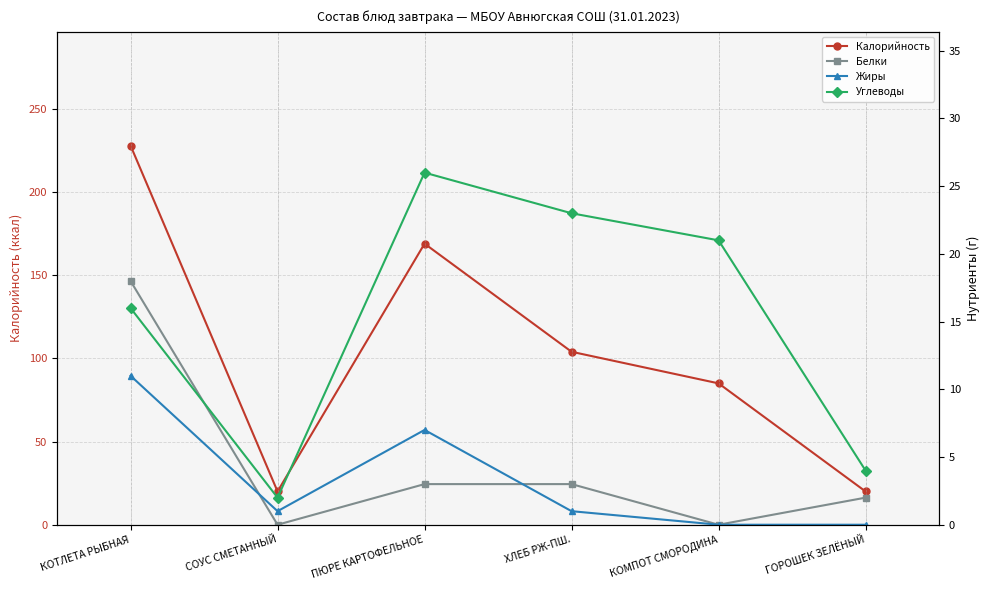

What is the difference between the maximum and second lowest values in the Жиры series?

11